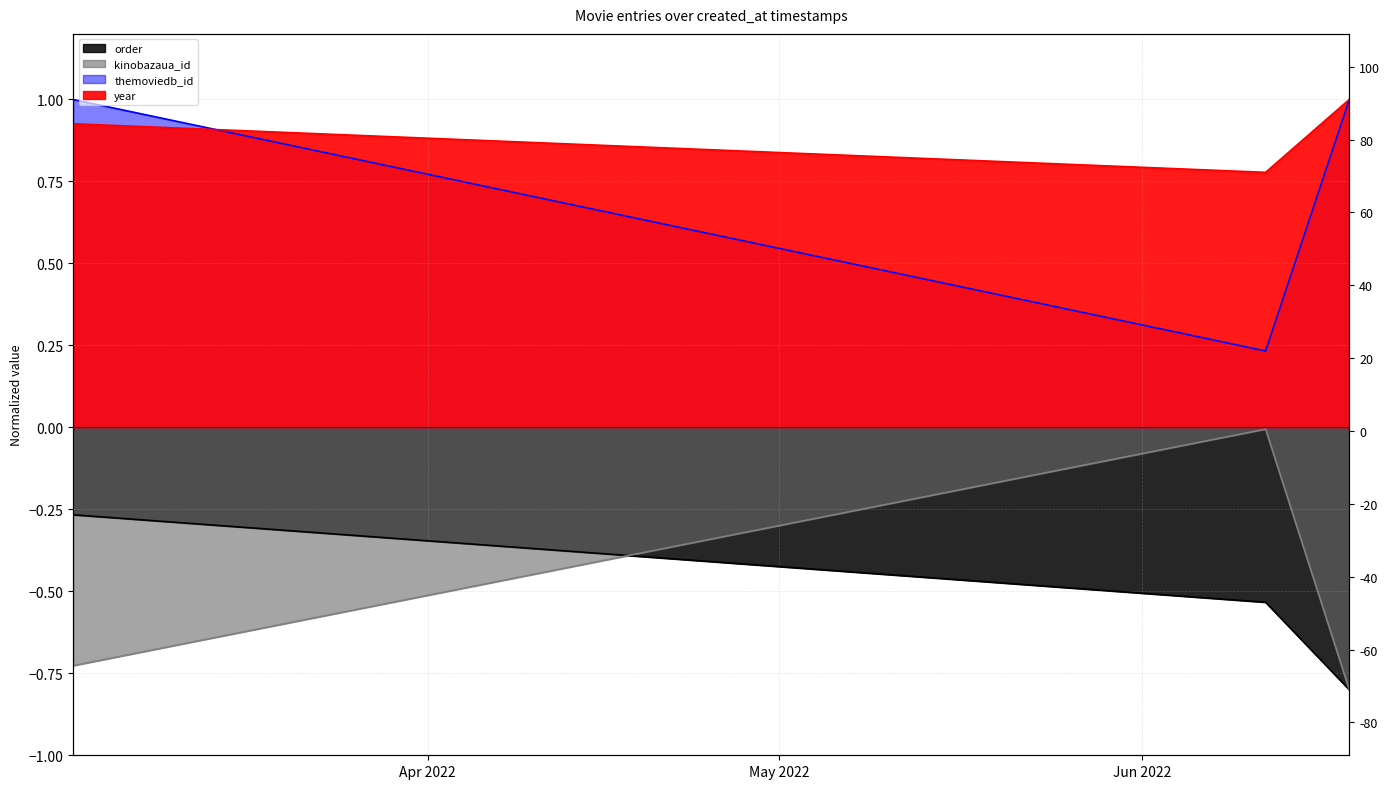

At which category does kinobazaua_id reach its first local valley?

2022-03-01 16:48:01